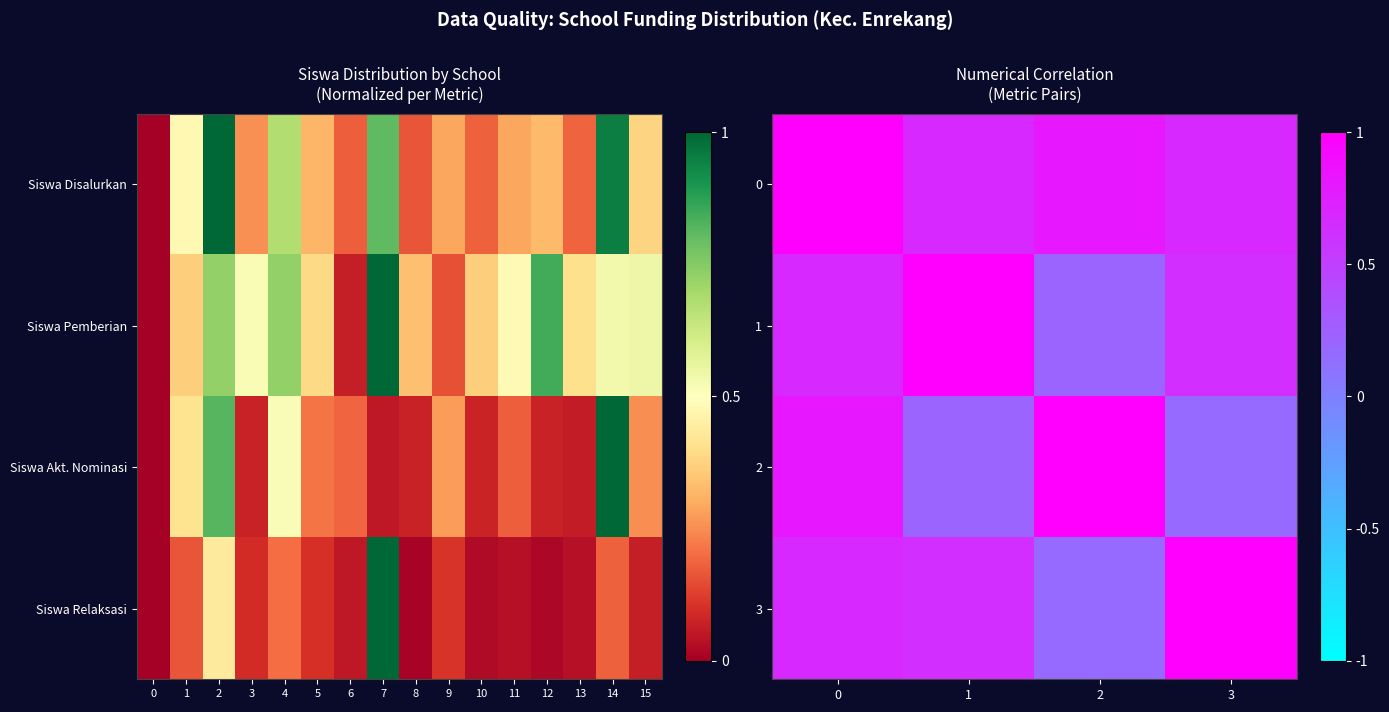

What is the sum of the row_2 values at 2 and 3?

1.2